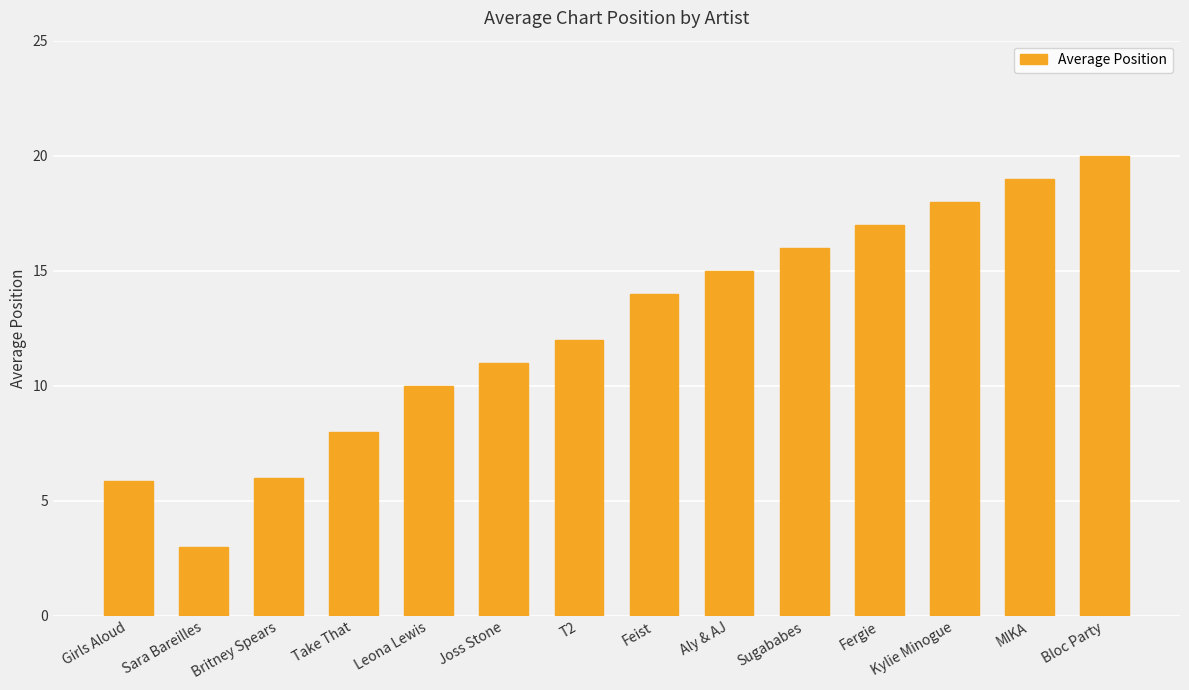

How many distinct data groups are displayed?

1